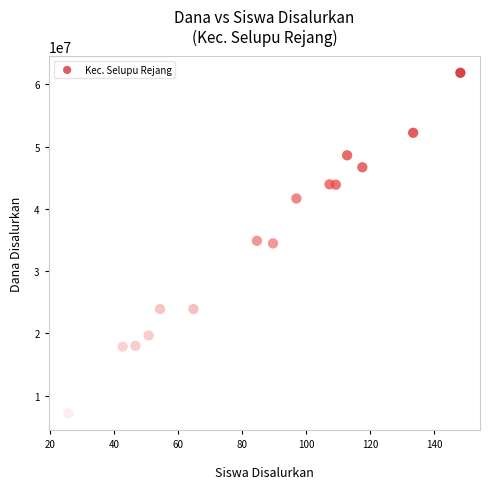

What is the range of Y values (max minus min)?

54695908.3